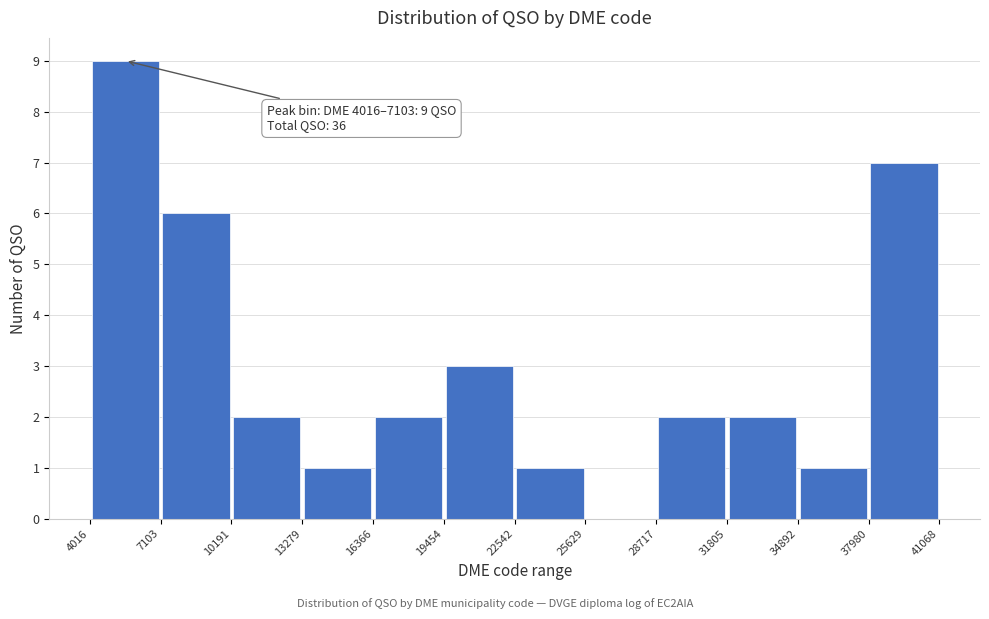

Which range on the x-axis has the tallest bar?

4016 to 7103